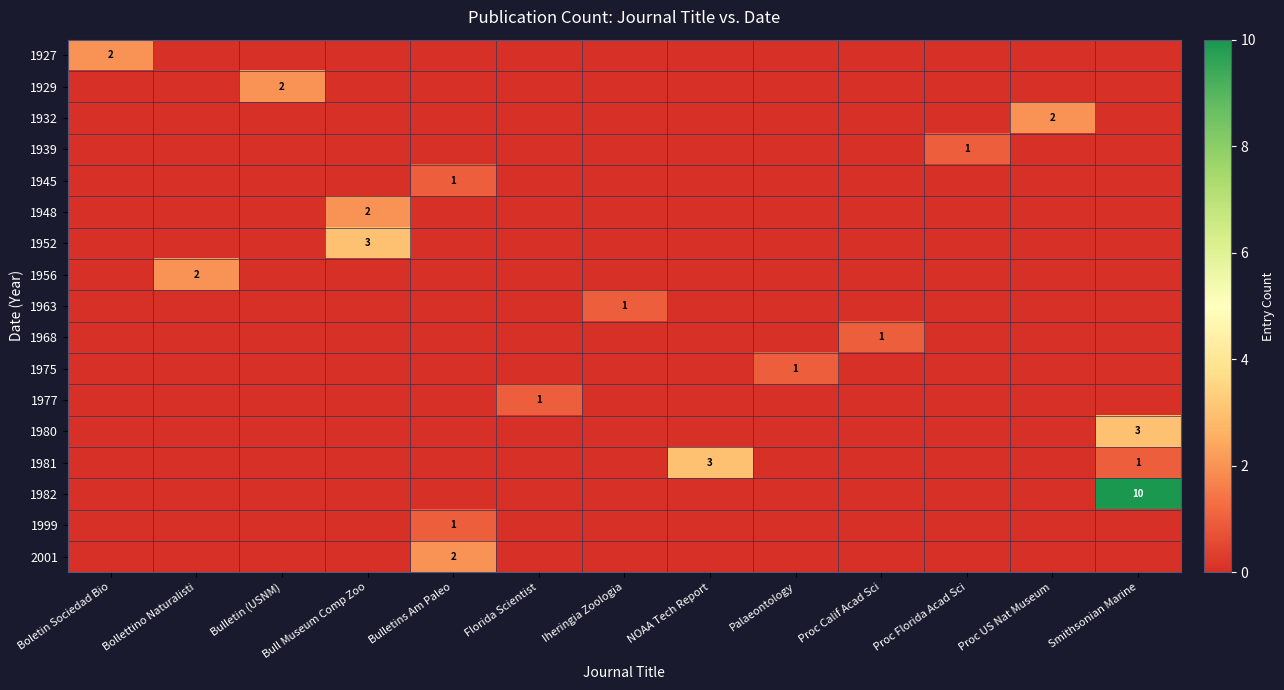

The value of 1980 at Smithsonian Marine is 3. True or false?

True